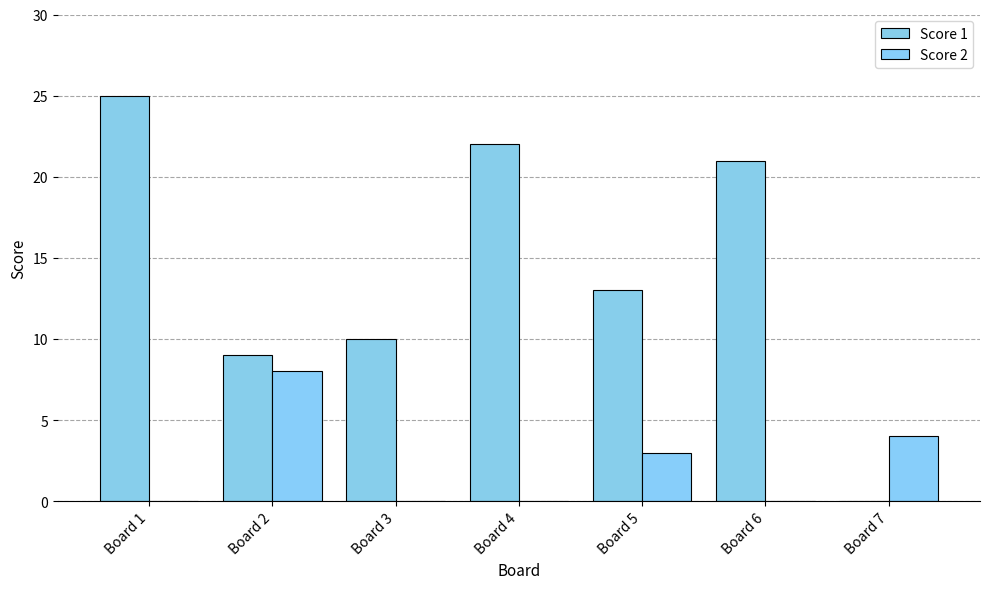

What is the sum of all Score 1 values?

100